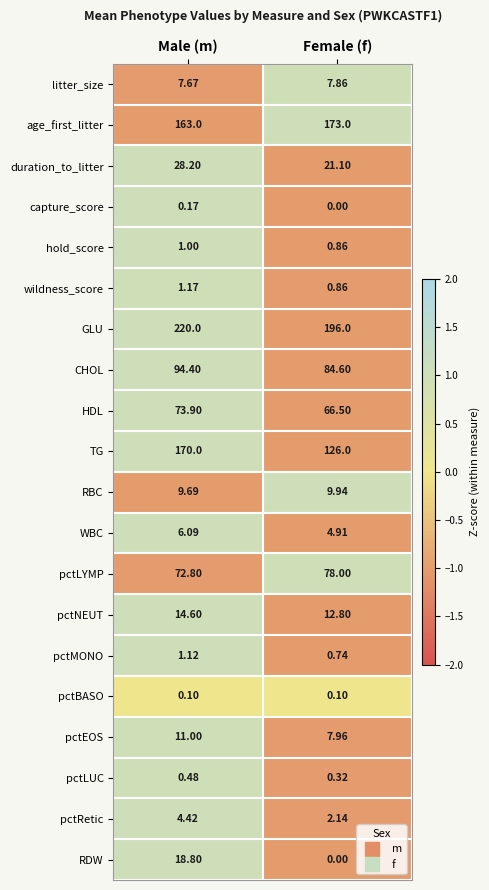

Count the number of data series in this chart.

20